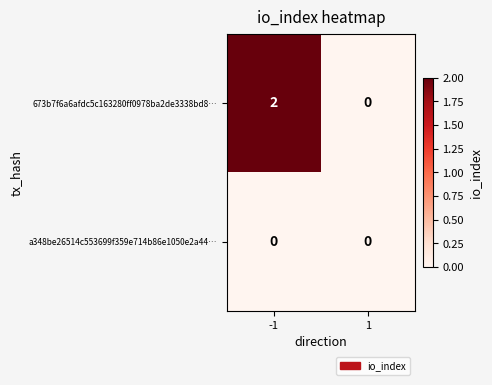

The value of 673b7f6a6afdc5c163280ff0978ba2de3338bd8… at 1 is 0. True or false?

True